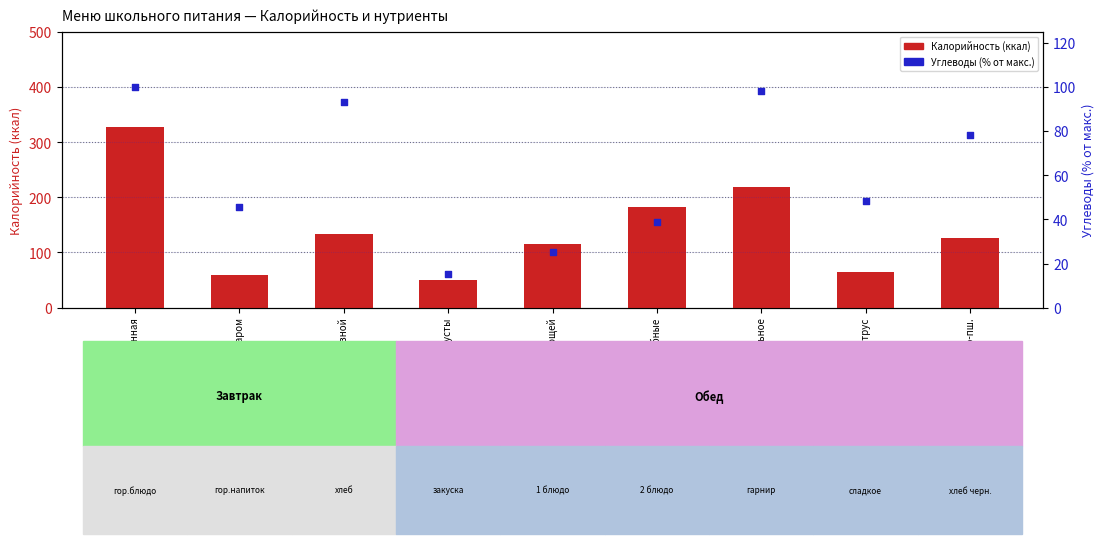

Which series has the largest Y range (max minus min)?

Калорийность (ккал)